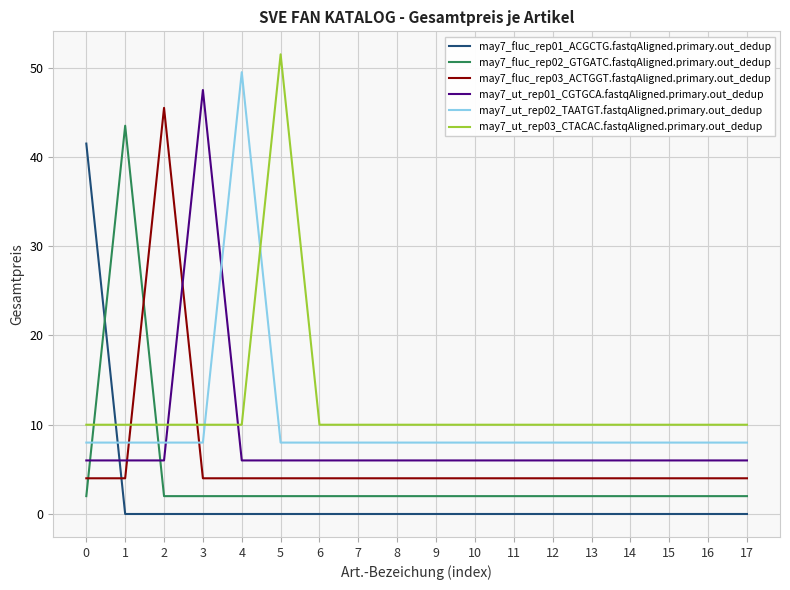

At 17, list the series in order from largest to smallest.

may7_ut_rep03_CTACAC.fastqAligned.primary.out_dedup, may7_ut_rep02_TAATGT.fastqAligned.primary.out_dedup, may7_ut_rep01_CGTGCA.fastqAligned.primary.out_dedup, may7_fluc_rep03_ACTGGT.fastqAligned.primary.out_dedup, may7_fluc_rep02_GTGATC.fastqAligned.primary.out_dedup, may7_fluc_rep01_ACGCTG.fastqAligned.primary.out_dedup